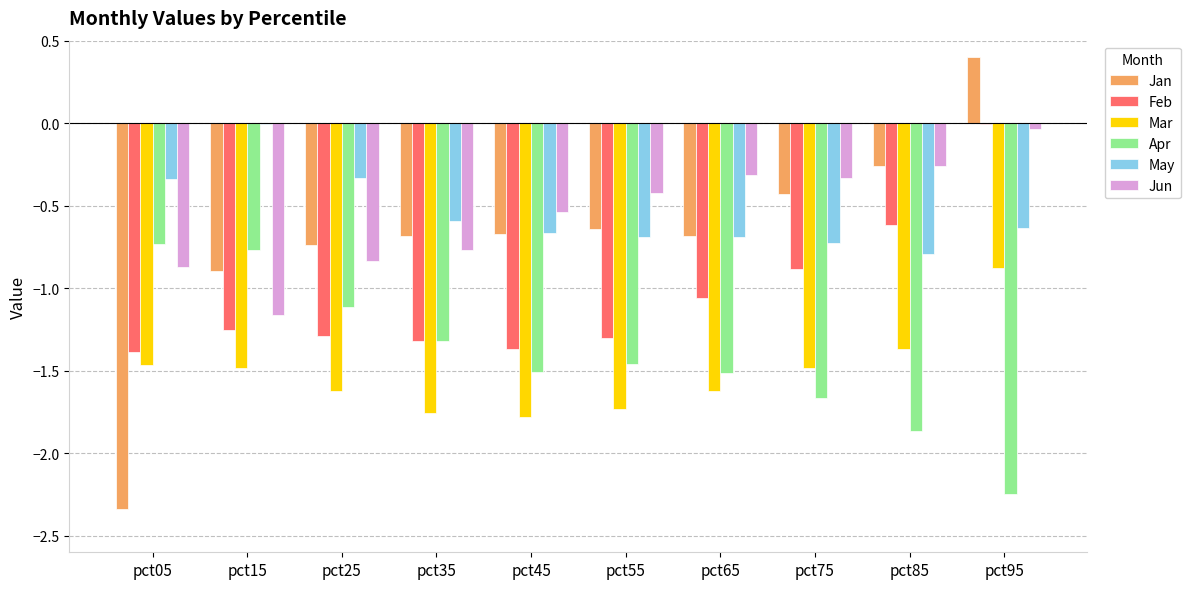

Where does the Feb series first go above -1?

pct75